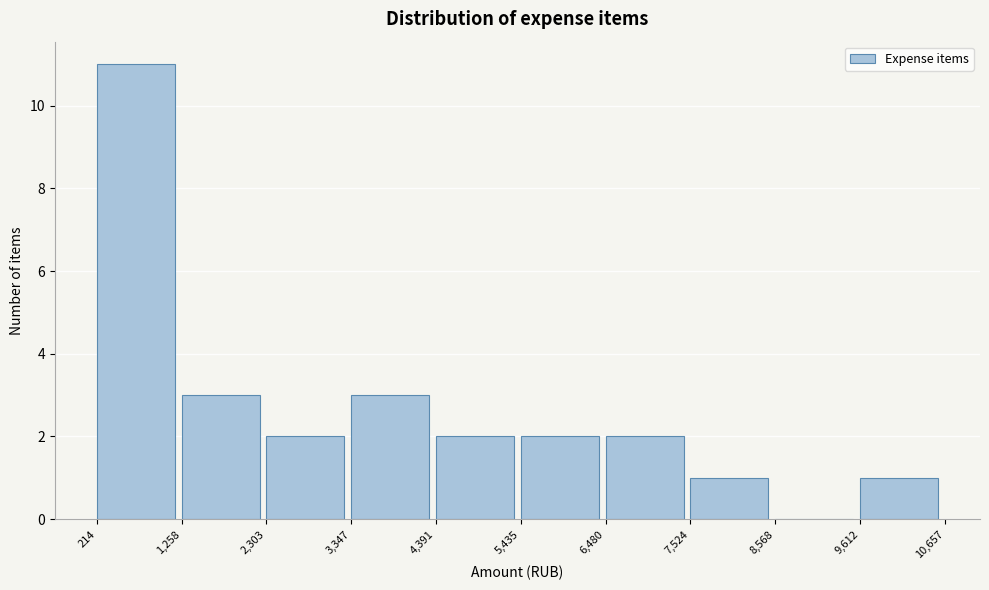

What is the height of the bar covering 5,435 to 6,480 on the x-axis? The values are not printed on the chart, so give them approximately, as read against the axis.

2